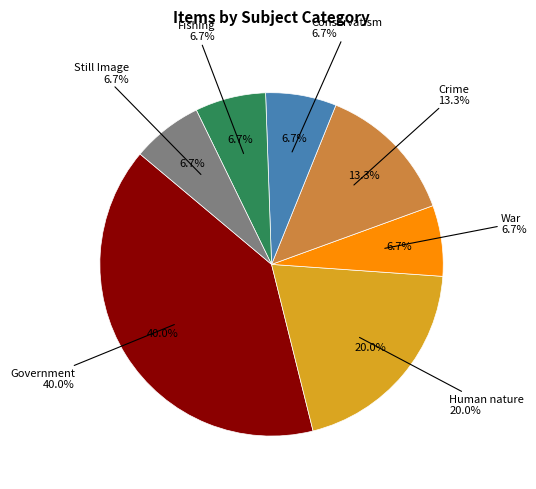

Rank the categories by value from highest to lowest.

Government, Human nature, Crime, War, Conservatism, Fishing, Still Image